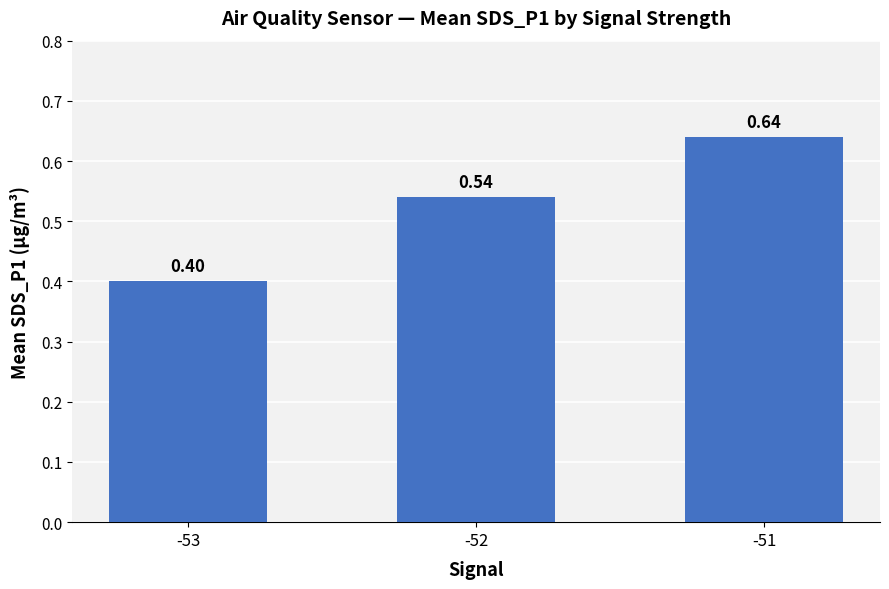

List the labels in order of value, smallest first.

-53, -52, -51